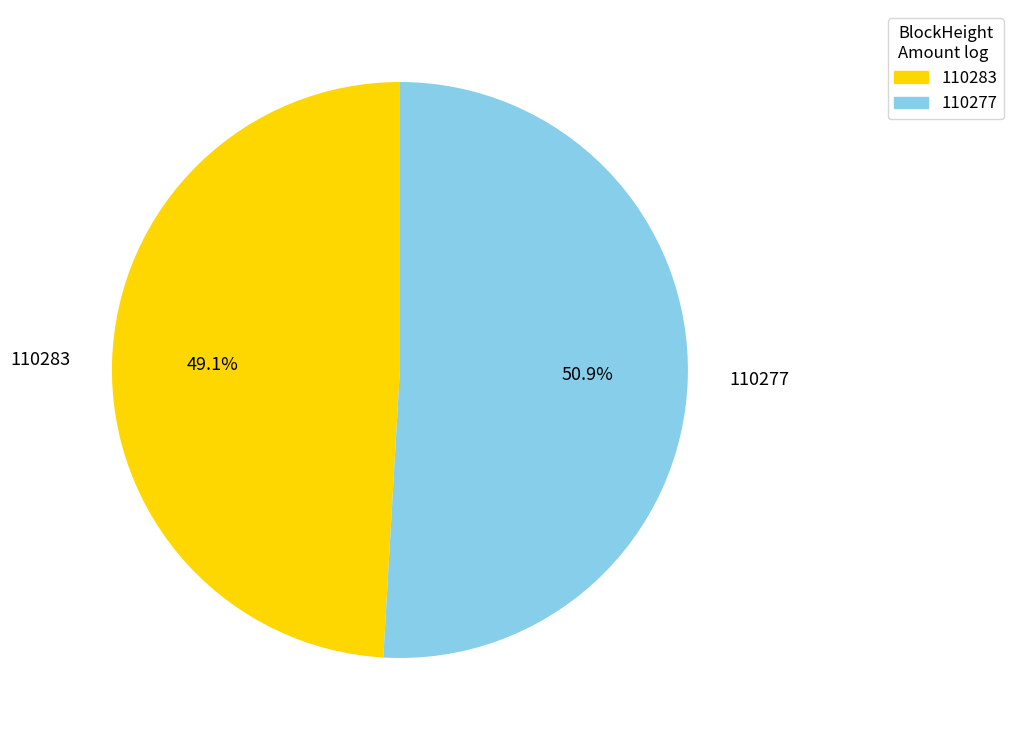

Approximately how many times larger is the value at 110283 compared to 110277?

1.0